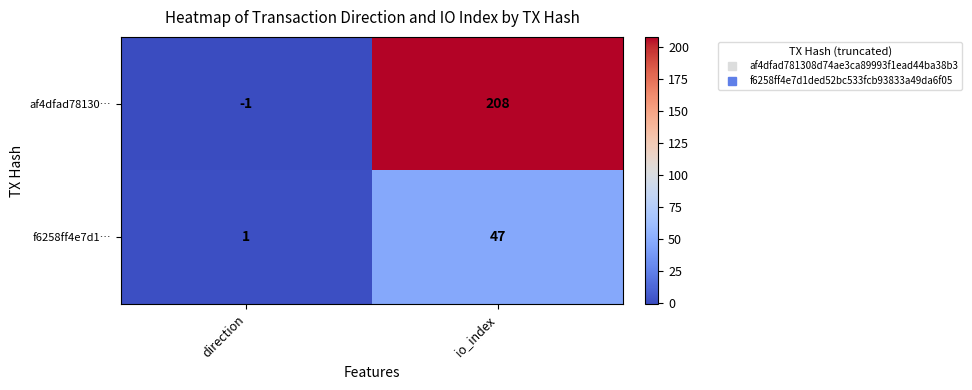

List the series in order of their peak value, highest first.

af4dfad78130…, f6258ff4e7d1…